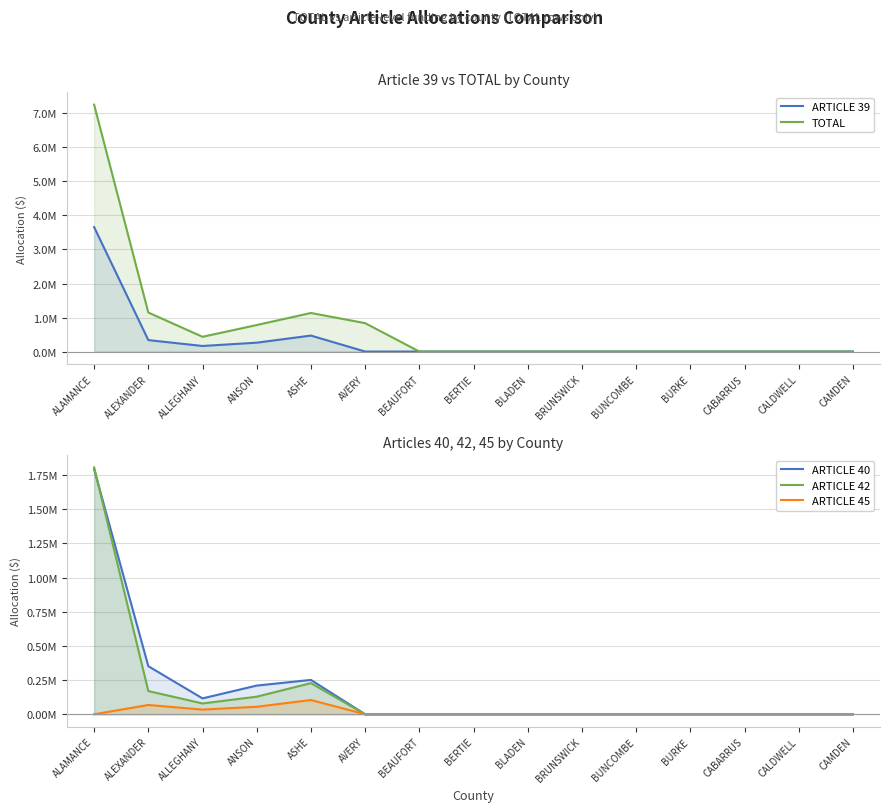

At which label does TOTAL reach its peak?

ALAMANCE